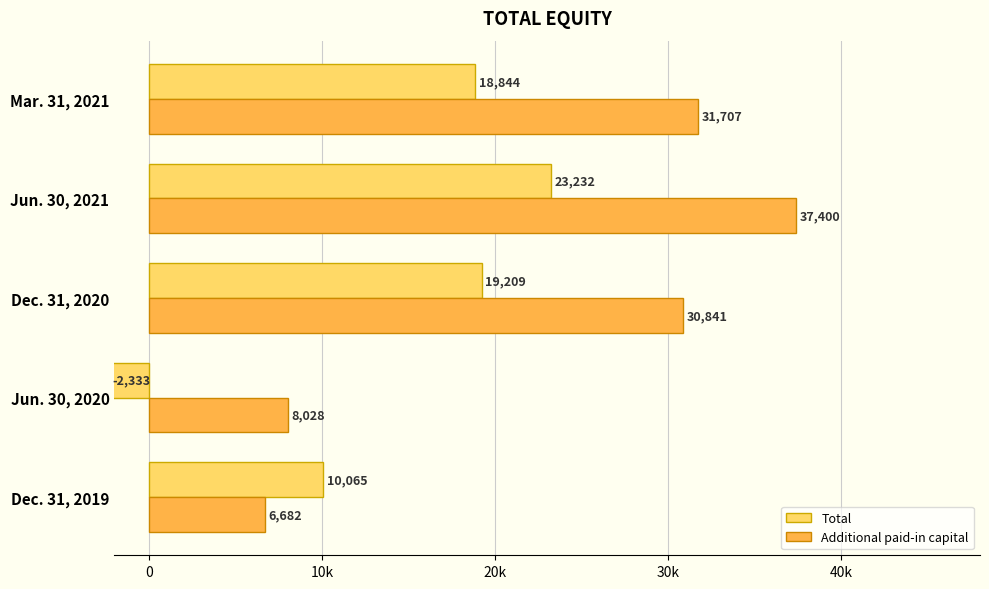

What are all the series names shown in the legend?

Total, Additional paid-in capital